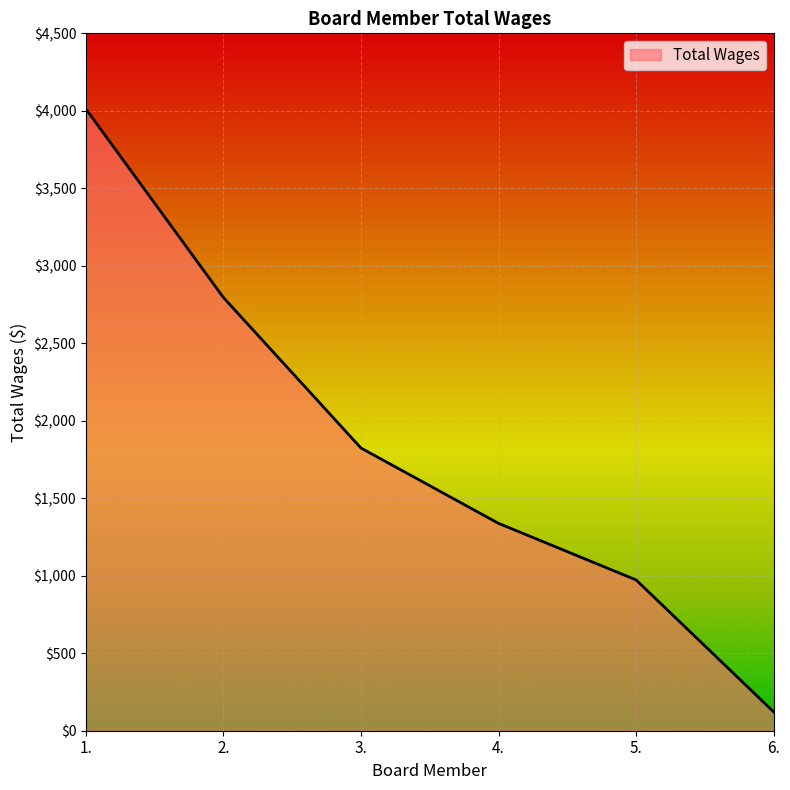

What is the smallest value displayed?

122